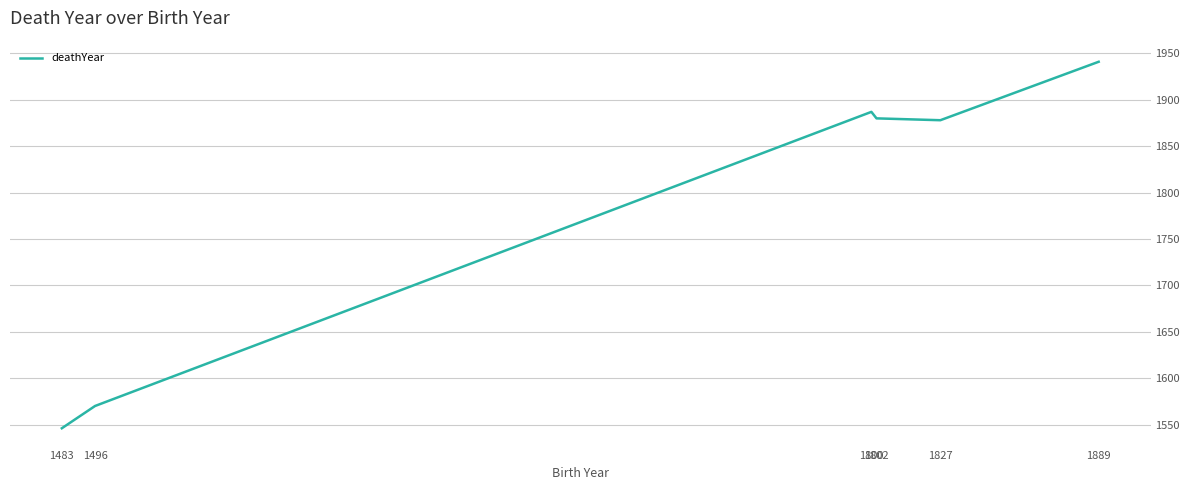

Is it true that the value at 1483 is 690?

False